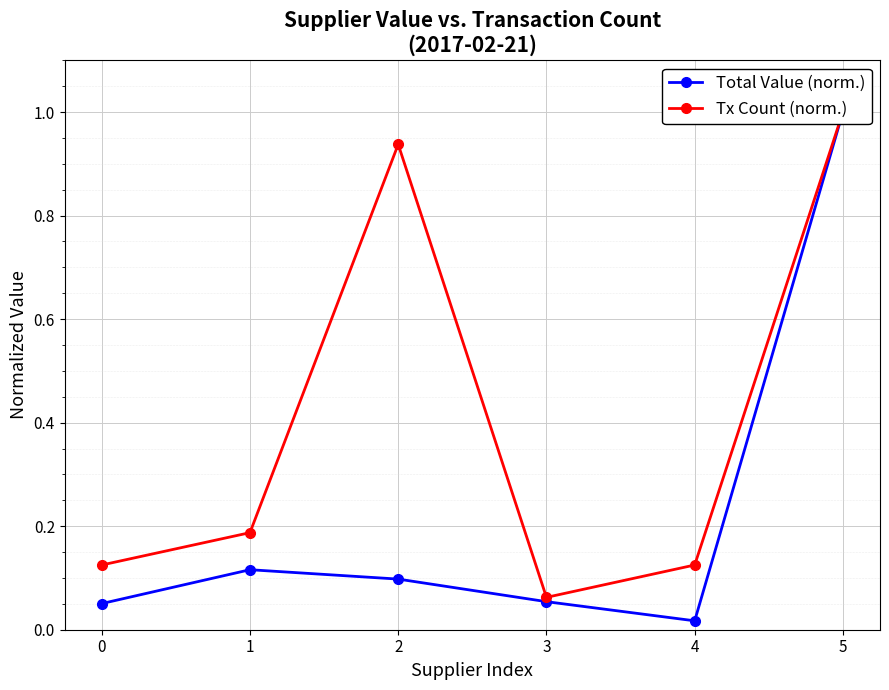

Rank the categories by Total Value (norm.) value from highest to lowest.

5, 1, 2, 3, 0, 4